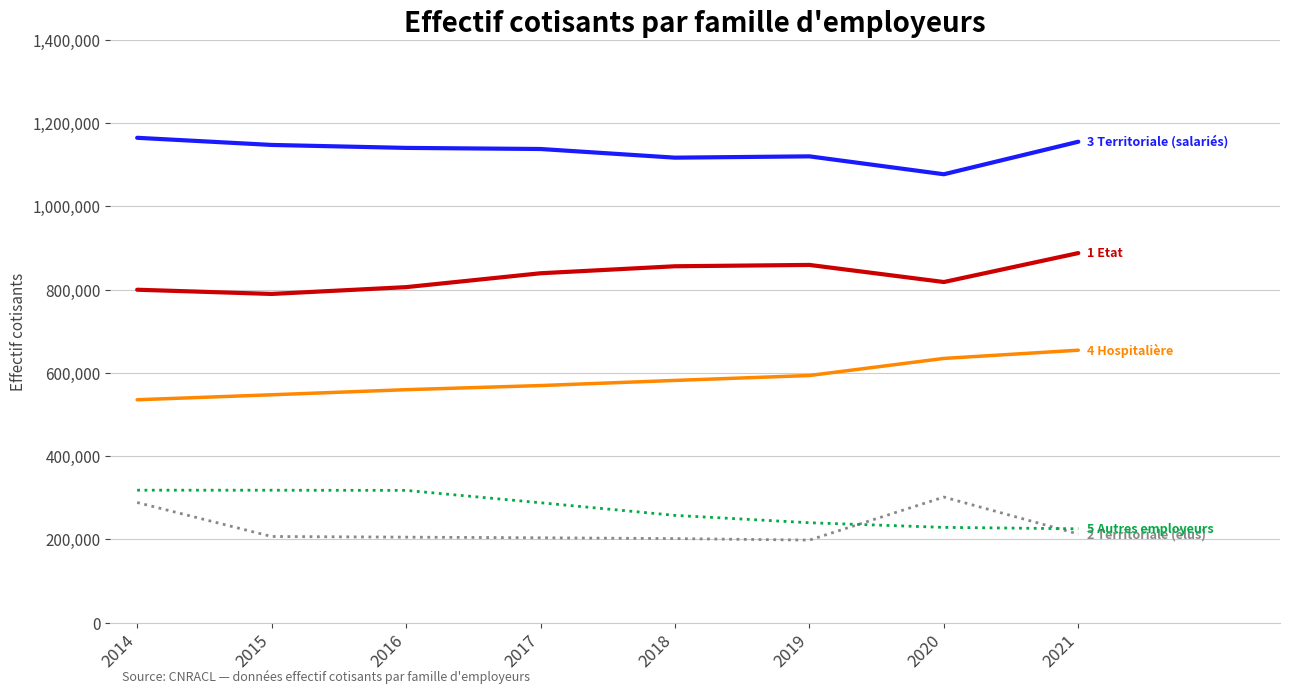

What is the difference between the highest and lowest values at 2020?

848321